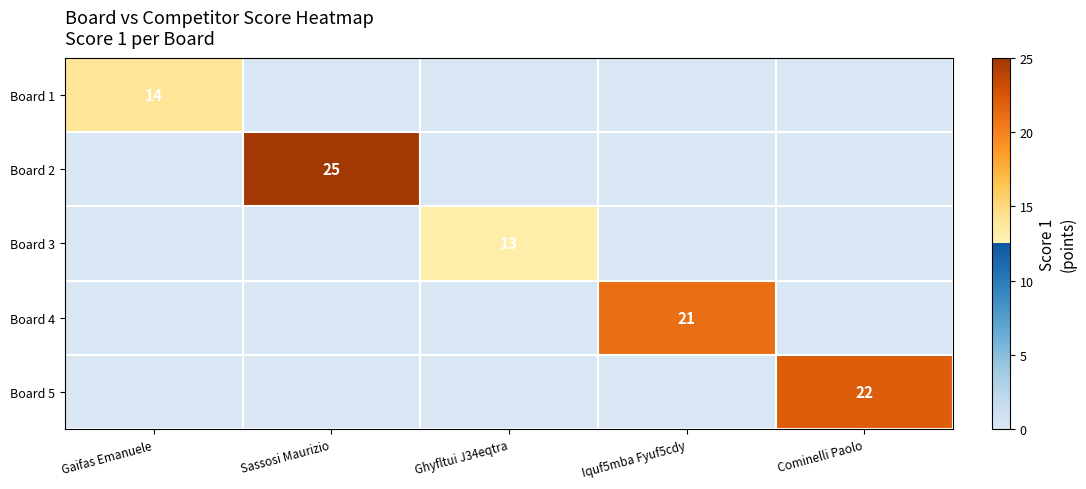

Is the value of Board 2 at Sassosi Maurizio greater than the value of Board 1 at Gaifas Emanuele?

Yes